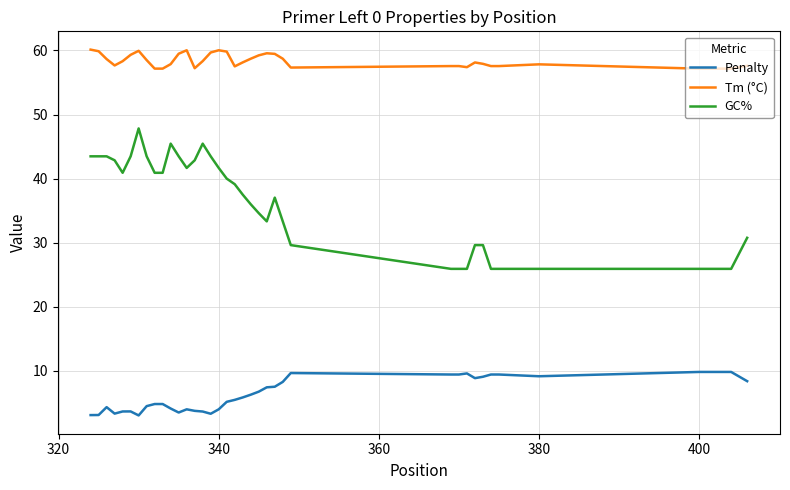

Rank the series by their maximum value, from lowest to highest.

Penalty, GC%, Tm (°C)